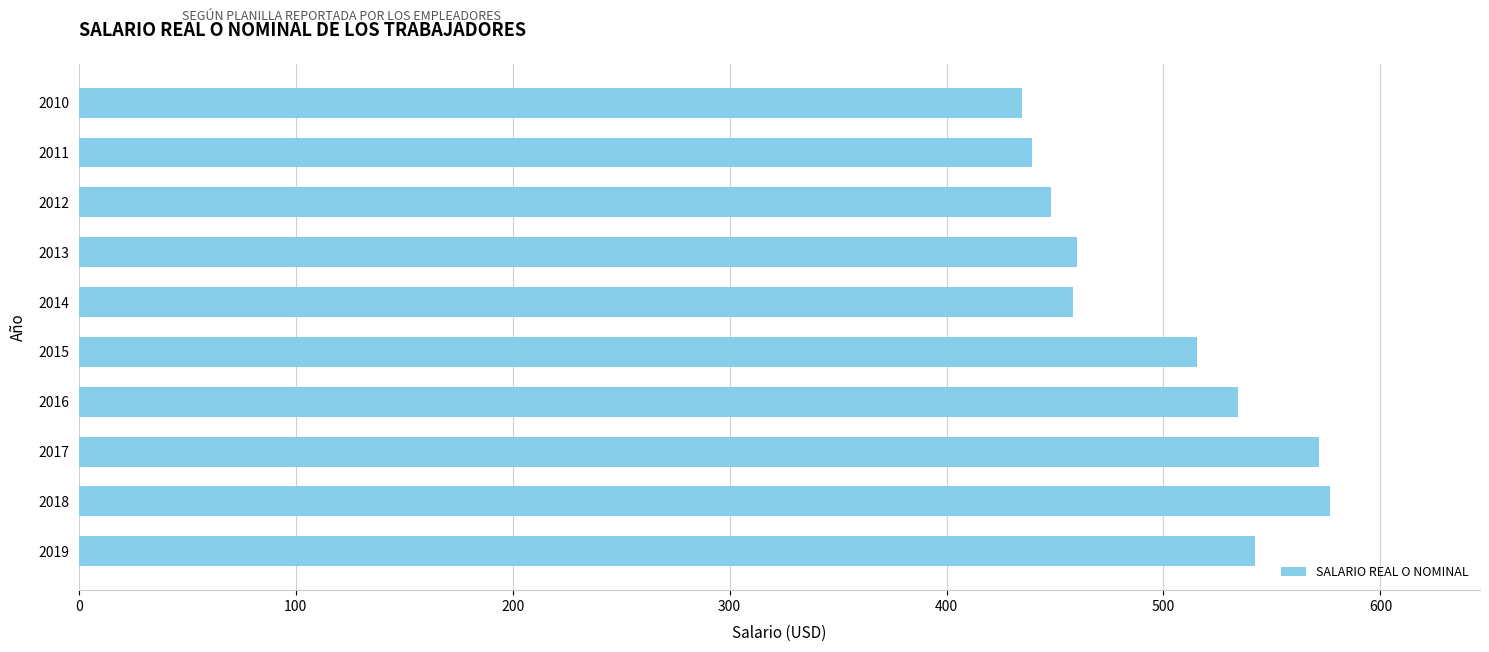

Approximately how many times larger is the value at 2013 compared to 2017?

0.8